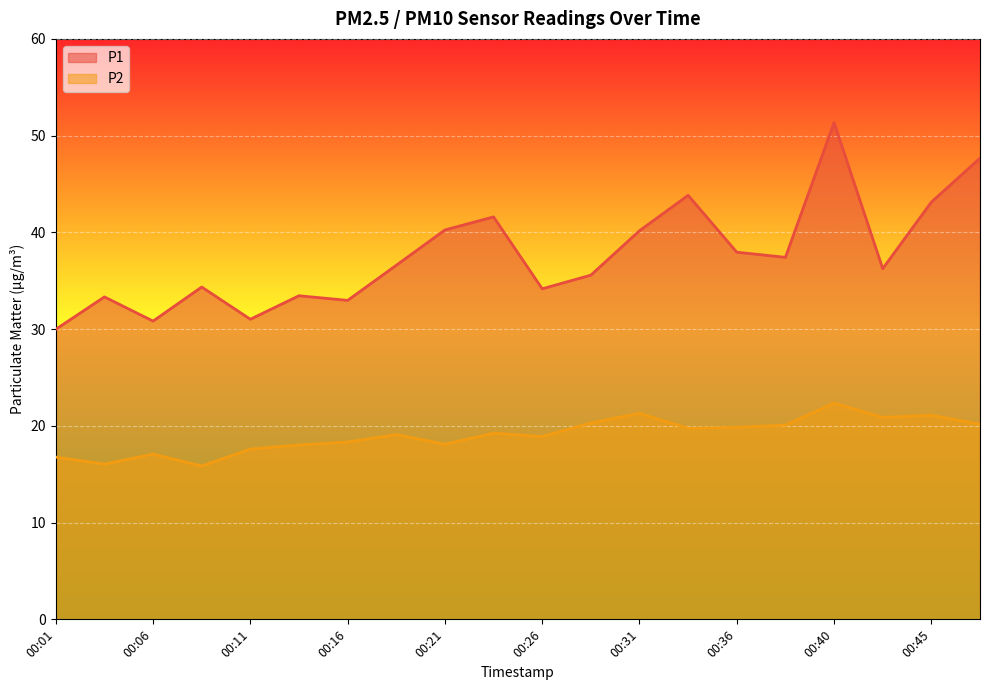

Rank the series by their maximum value, from highest to lowest.

P1, P2